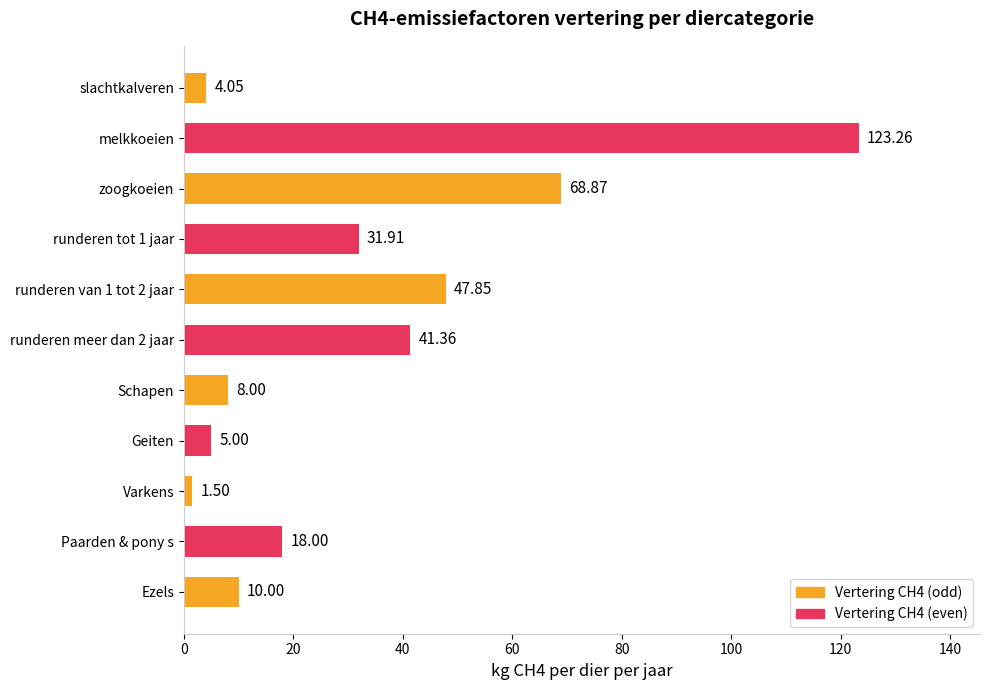

Are the bars grouped side by side (vs. stacked)?

No